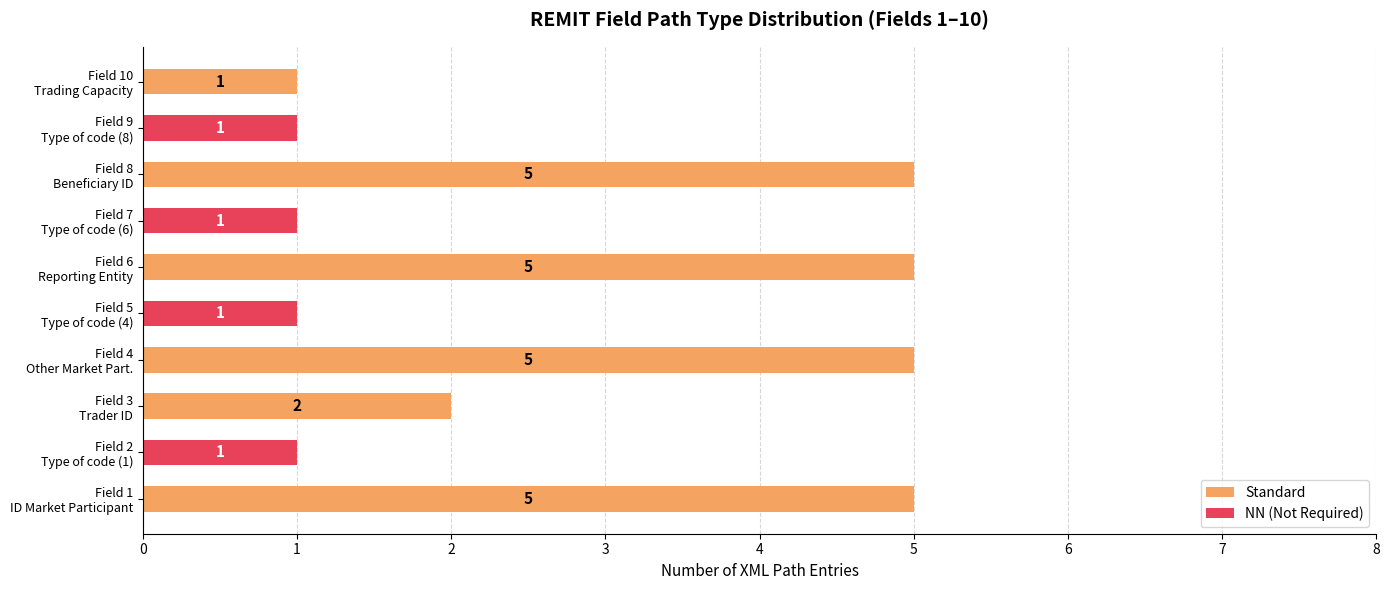

What is the sum of all Standard values?

23